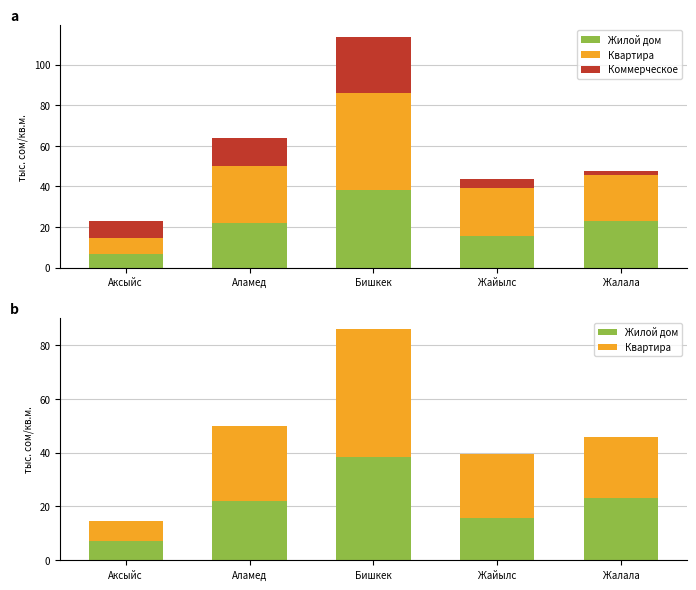

Is the value of Жилой дом at Аксыйс greater than the value of Коммерческое at Аксыйс?

No